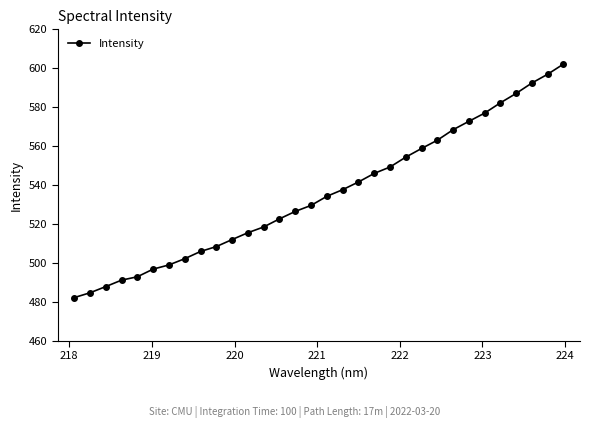

What is the difference between the maximum and minimum values?

120.0